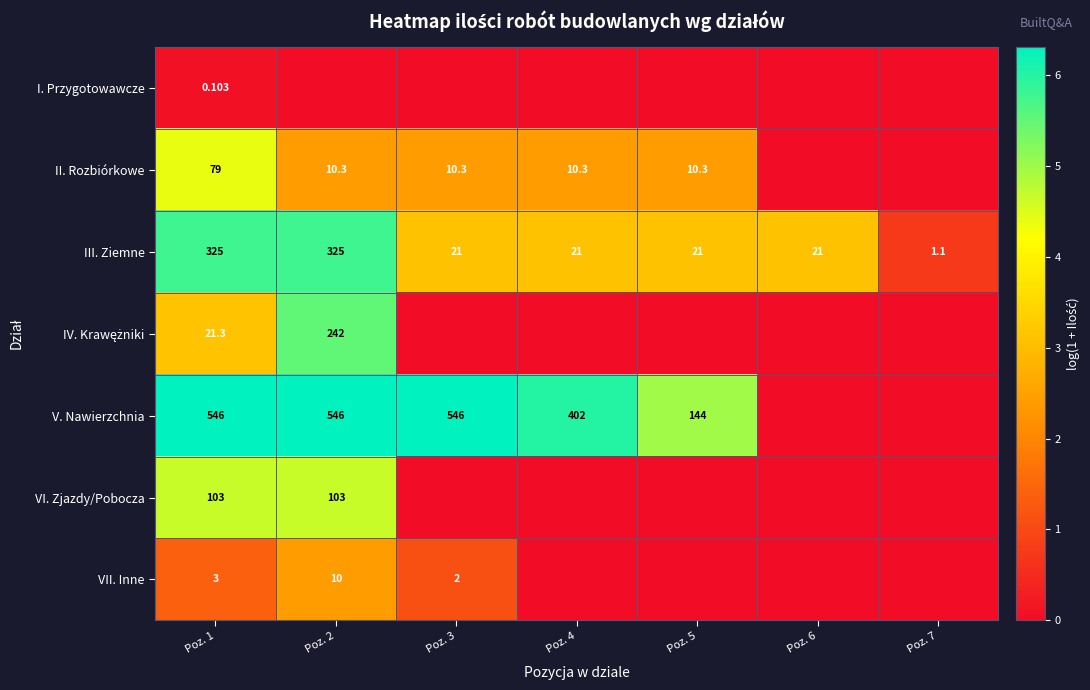

How many data points in VI. Zjazdy/Pobocza are above 0?

2